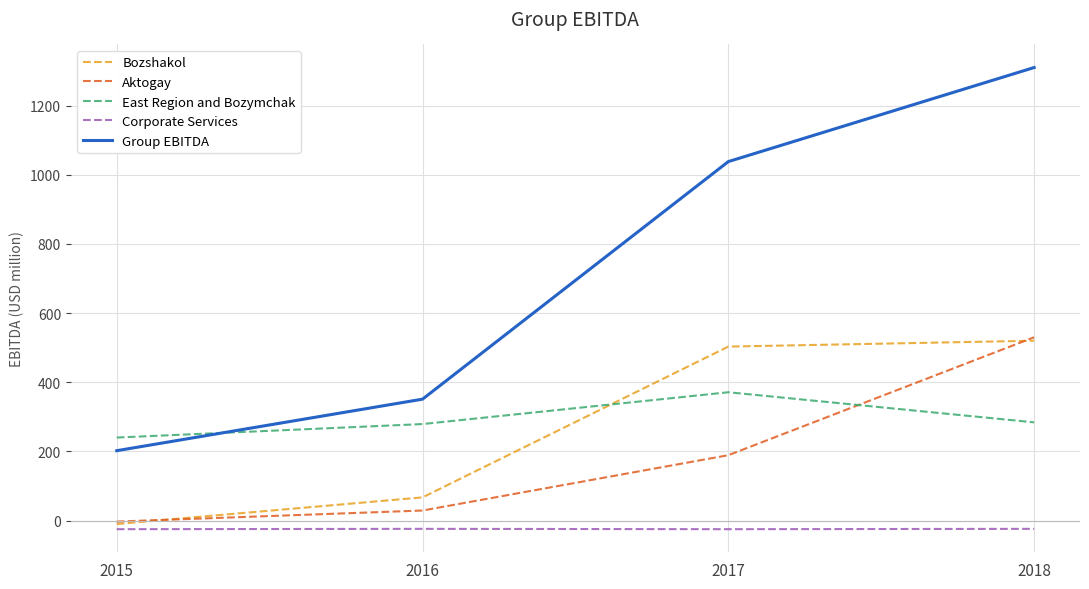

At 2017, list the series in order from smallest to largest.

Corporate Services, Aktogay, East Region and Bozymchak, Bozshakol, Group EBITDA